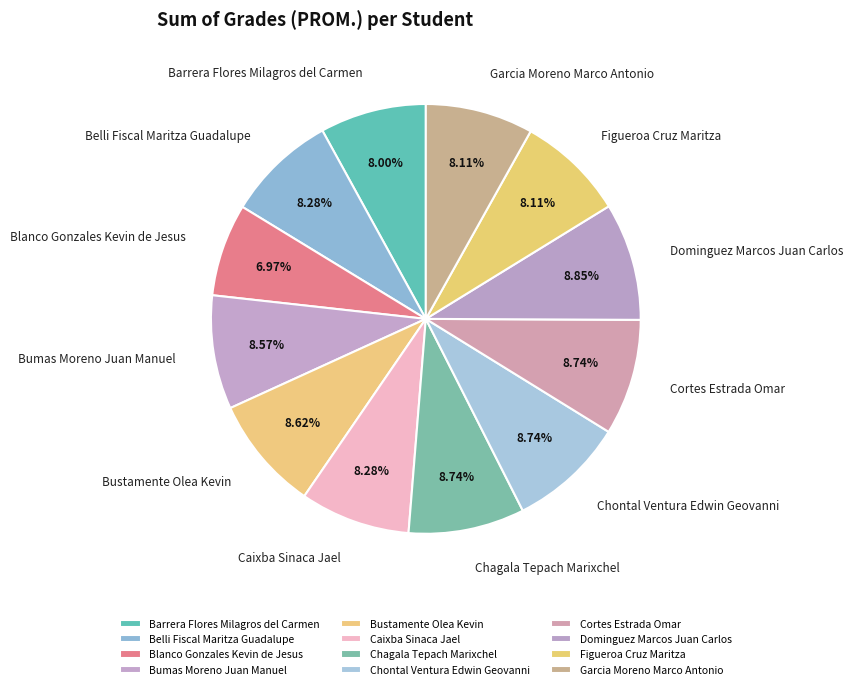

Count the number of slices in the pie.

12